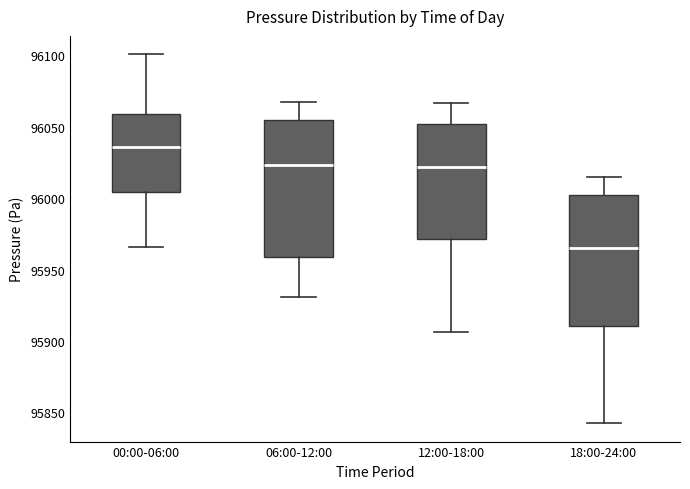

Reading left to right, transcribe this box plot: for each box, give where its median line is, the range the box spans, and where its two whiskers end, as read against the y-axis. The values are not printed on the chart, so give them approximately, as read against the axis.

00:00-06:00: median 96035, box 96005 to 96060, whiskers 95965 to 96100
06:00-12:00: median 96025, box 95960 to 96055, whiskers 95930 to 96065
12:00-18:00: median 96020, box 95970 to 96050, whiskers 95905 to 96065
18:00-24:00: median 95965, box 95910 to 96000, whiskers 95845 to 96015